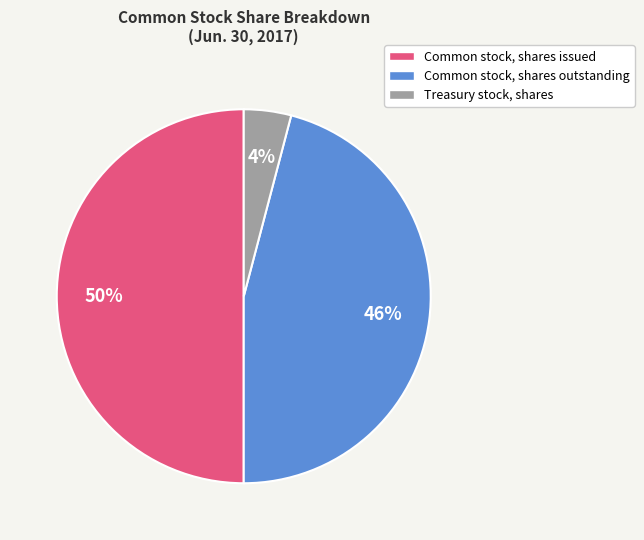

How many slices are in this pie chart?

3